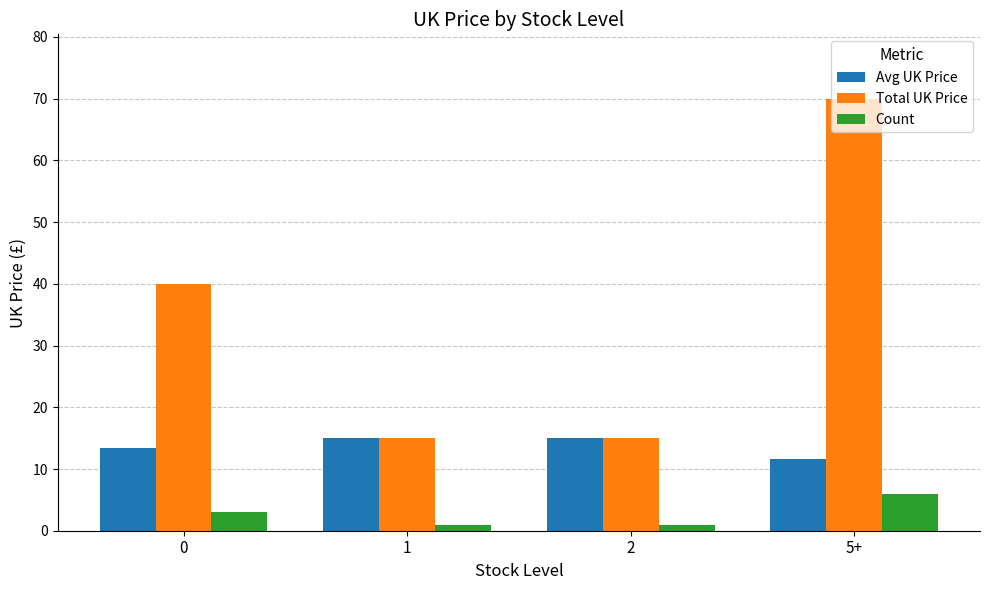

What is the lowest value of the Total UK Price series?

15.0